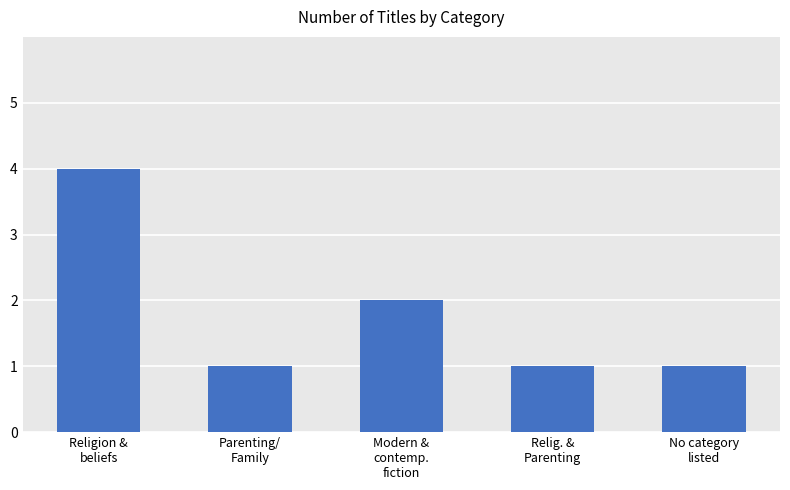

Read the value at Religion &
beliefs.

4